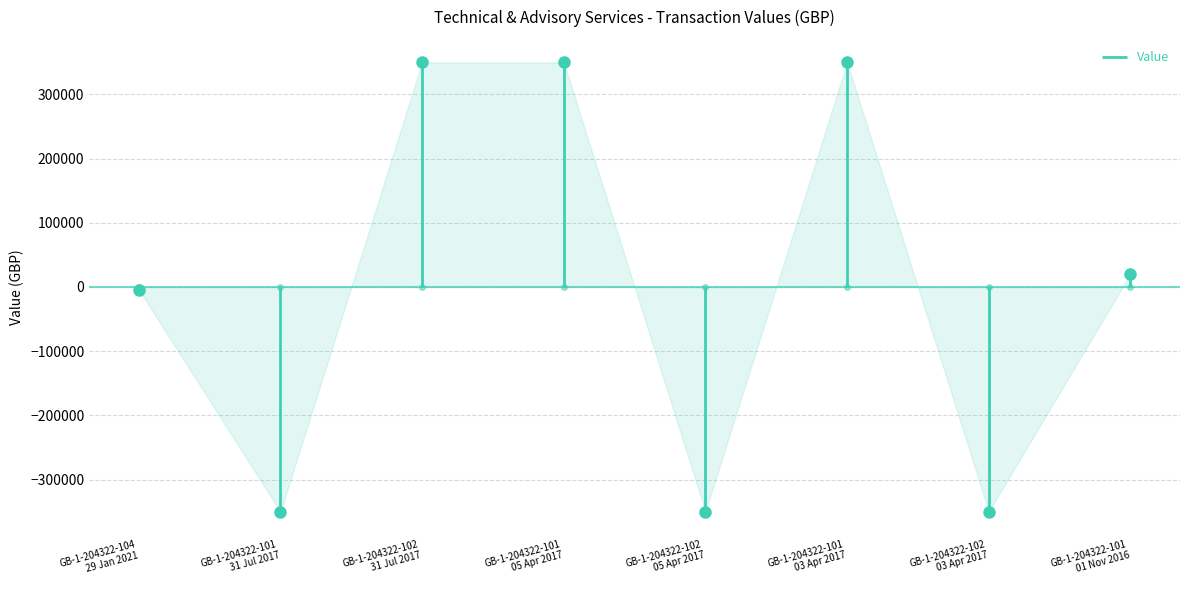

What is the label of the 3rd point from the left?

GB-1-204322-102
31 Jul 2017